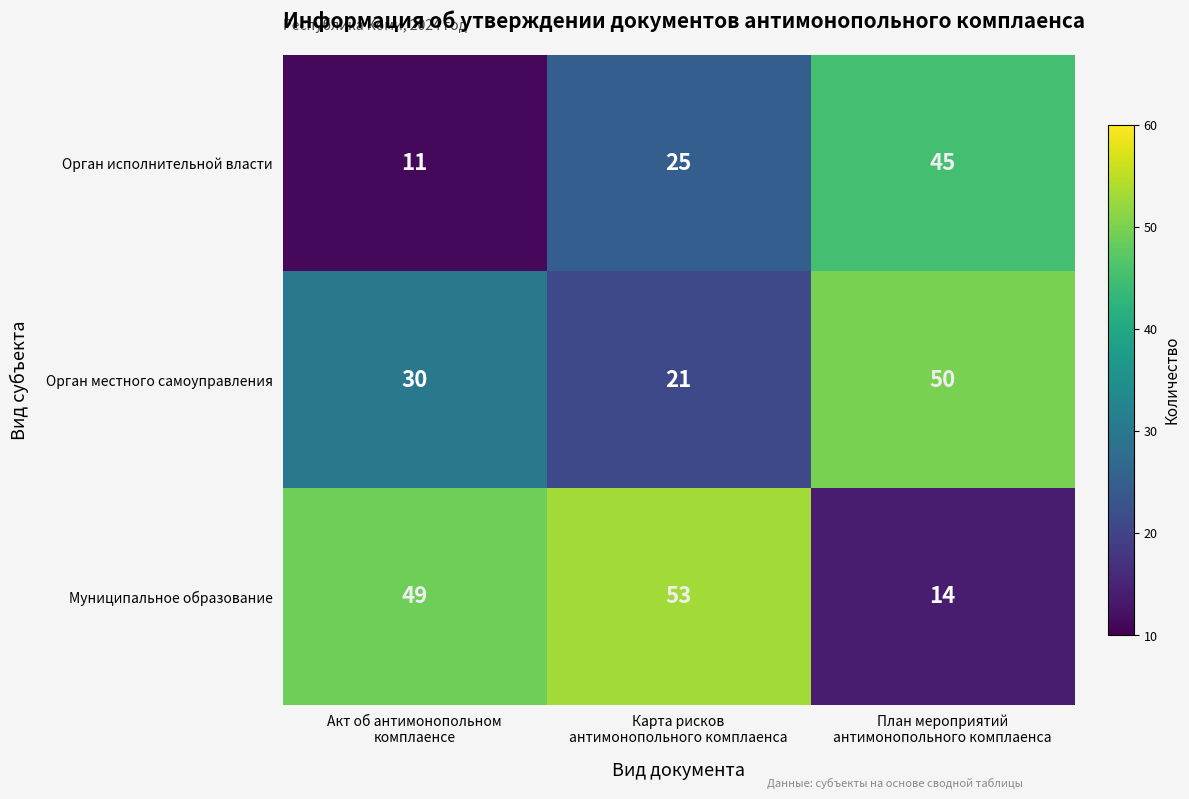

What is the sum of all Орган местного самоуправления values?

101